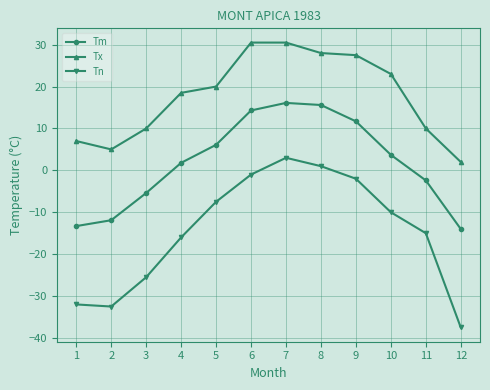

Is it true that Tn equals -22.0 at 11?

False